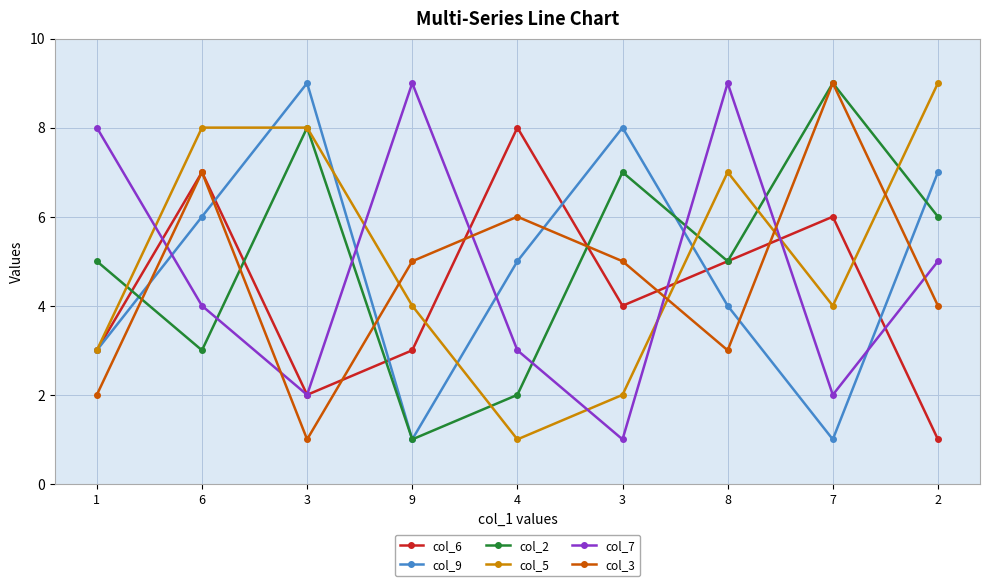

What is the label of the 2nd point from the left?

6